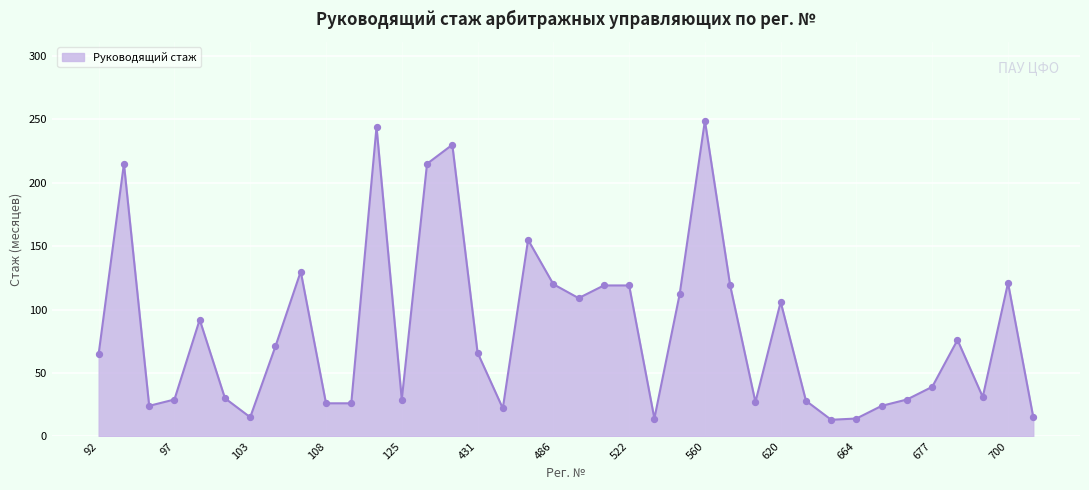

What is the maximum value shown in the chart?

249